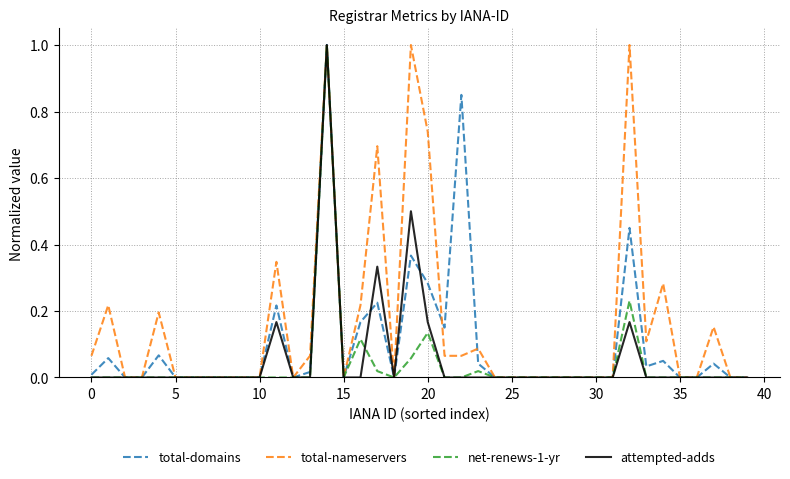

True or false: total-nameservers has more than 2 interior local peaks.

True